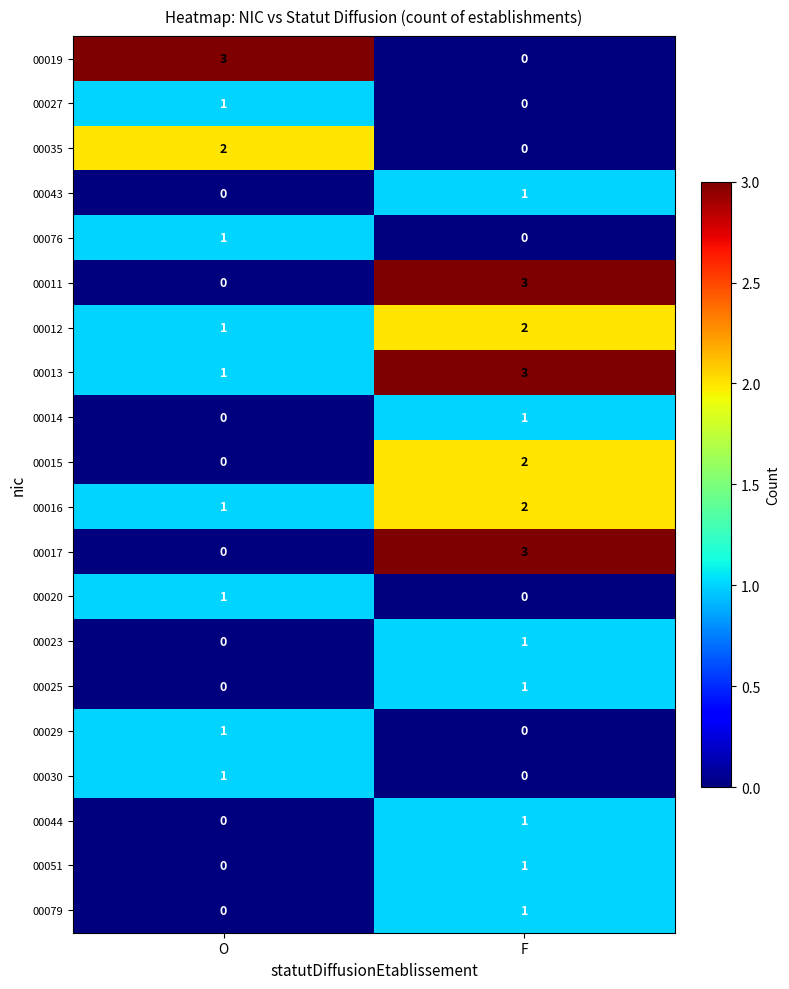

At which category is the sum across all series the highest?

F